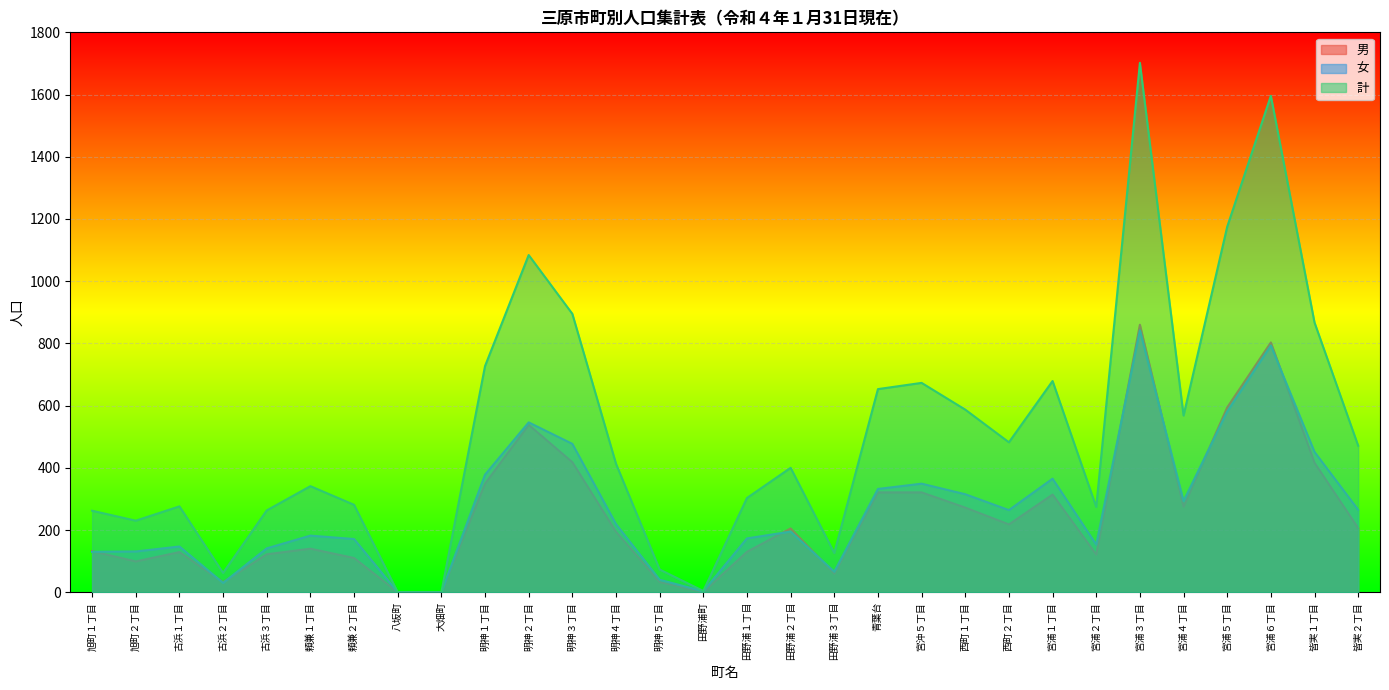

True or false: 男 and 計 cross at least once.

False